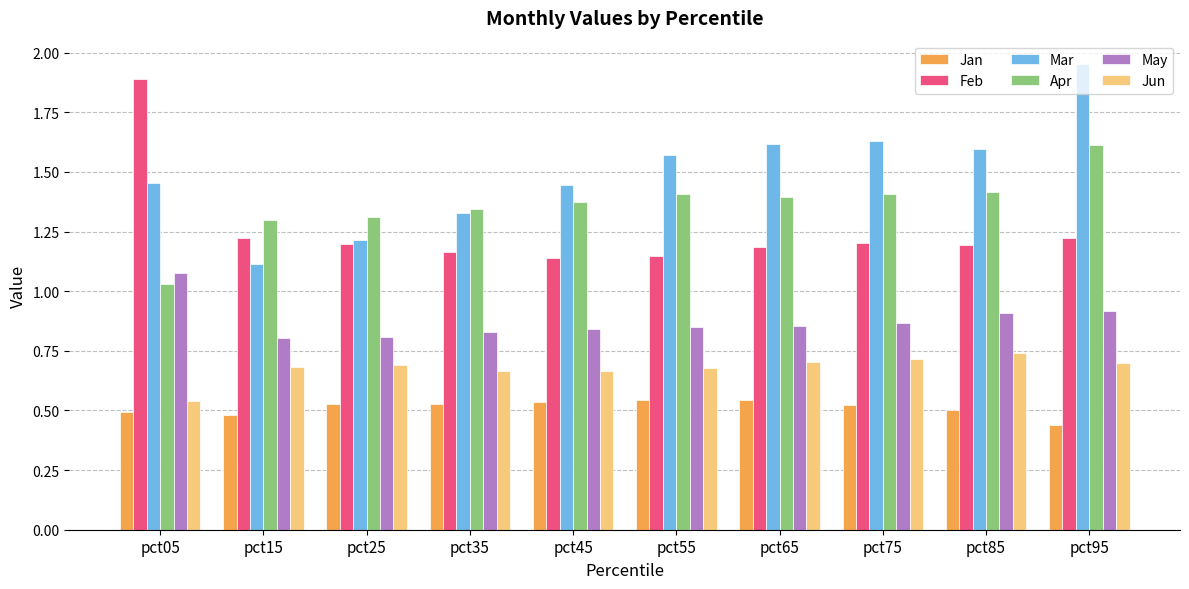

What are all the series names shown in the legend?

Jan, Feb, Mar, Apr, May, Jun